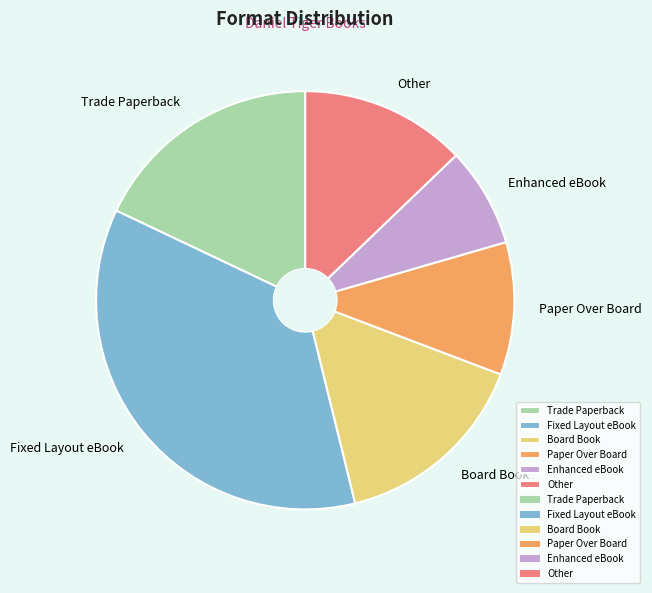

True or false: Paper Over Board accounts for 5% of the total.

False